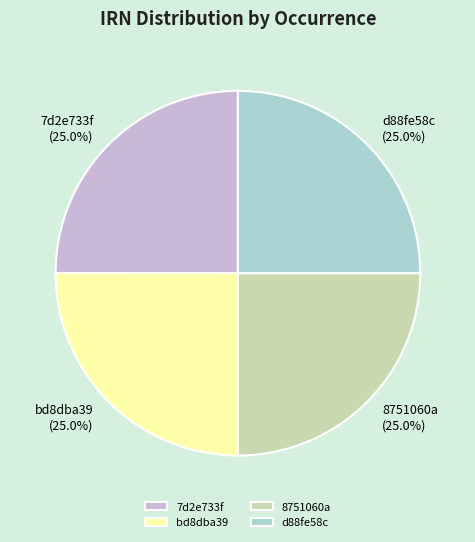

Approximately how many times larger is the value at d88fe58c compared to bd8dba39?

1.0